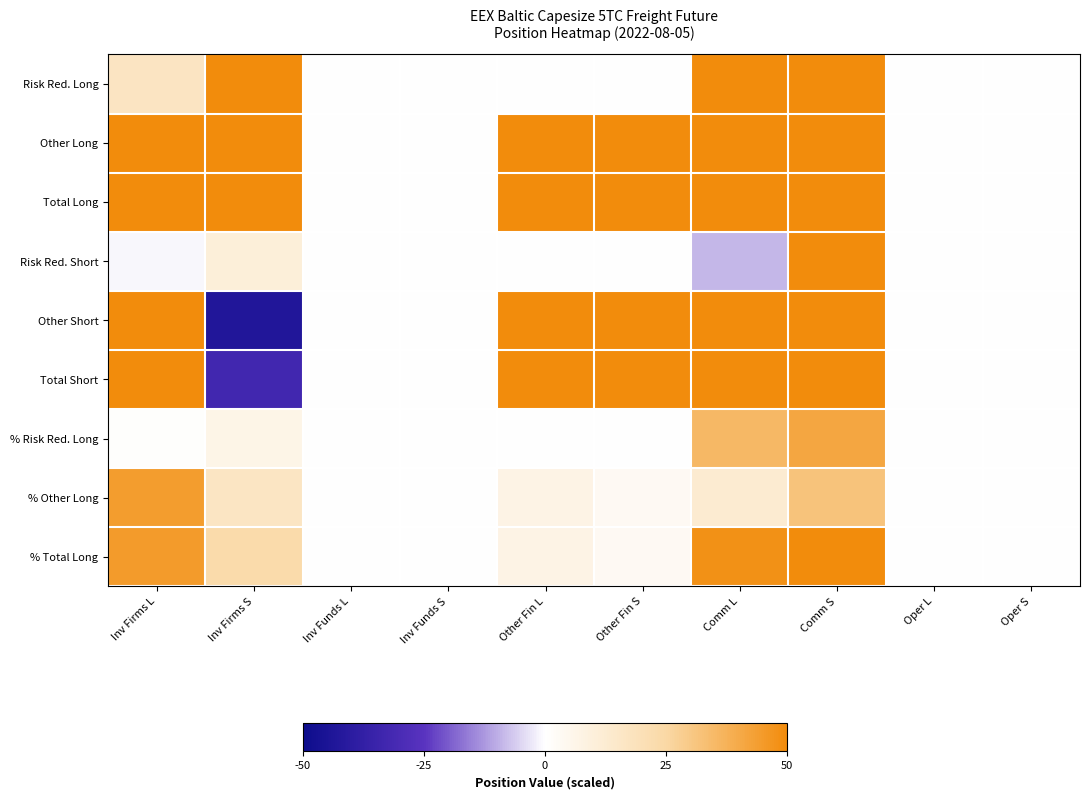

Rank the series by their maximum value, from lowest to highest.

% Risk Red. Long, % Other Long, % Total Long, Risk Red. Short, Other Short, Total Short, Risk Red. Long, Other Long, Total Long